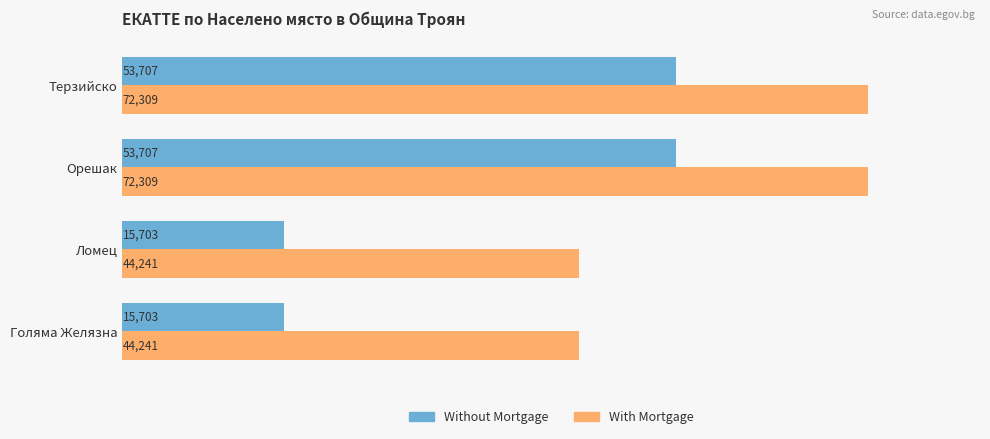

Count the Without Mortgage values in the range 15703 to 53707.

4